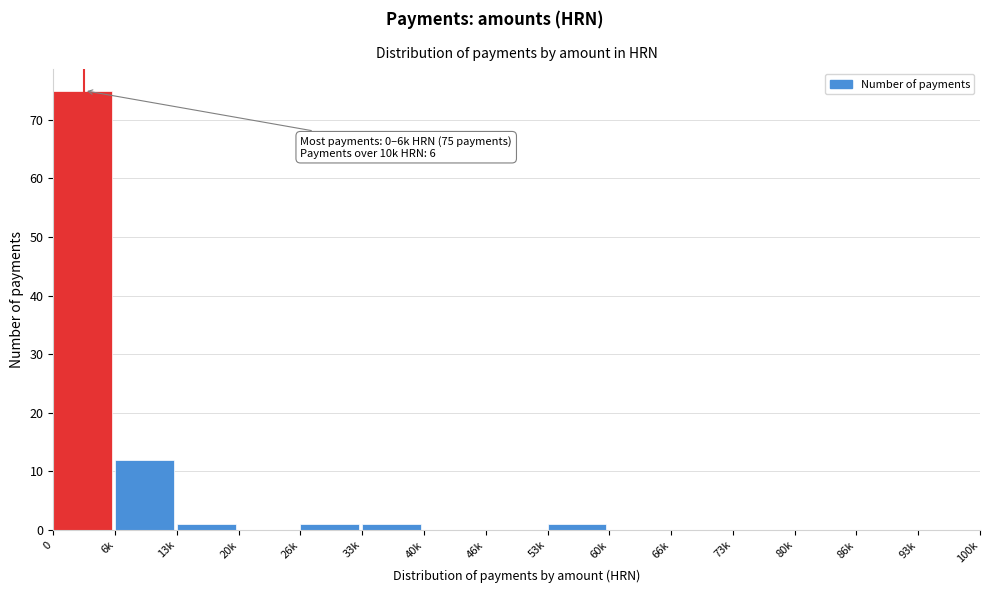

Reading right to left, extract all data points from this chart.

93k=0	86k=0	80k=0	73k=0	66k=0	60k=0	53k=1	46k=0	40k=0	33k=1	26k=1	20k=0	13k=1	6k=12	0=75